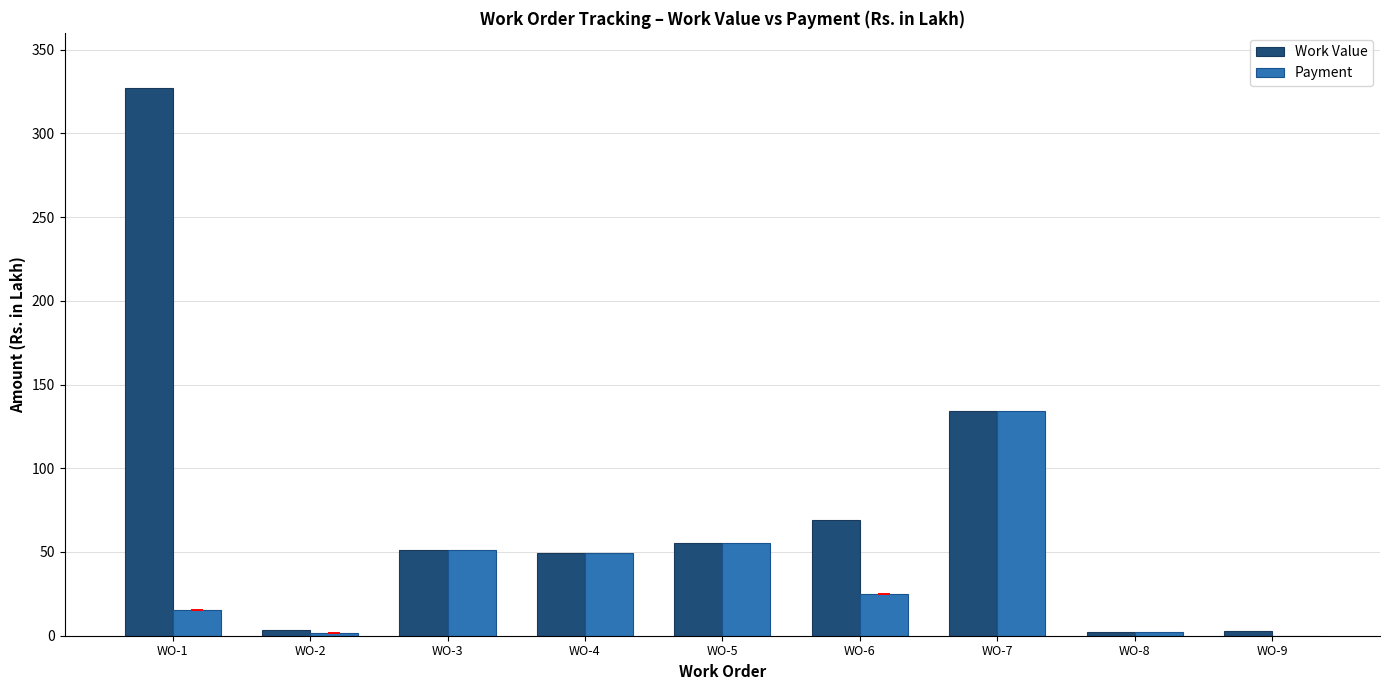

What is the sum of all Payment values?

334.3